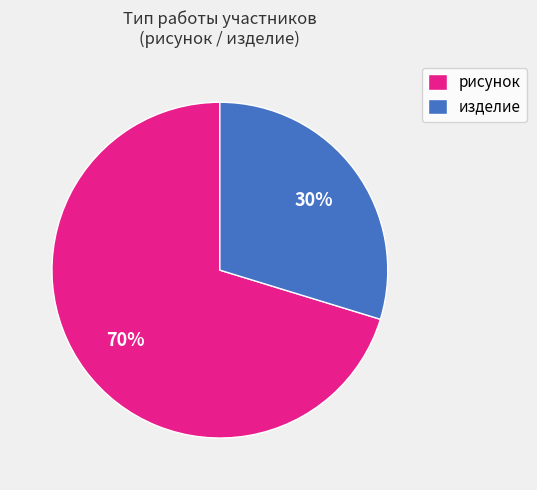

To the nearest percent, what is the average slice percentage?

50%